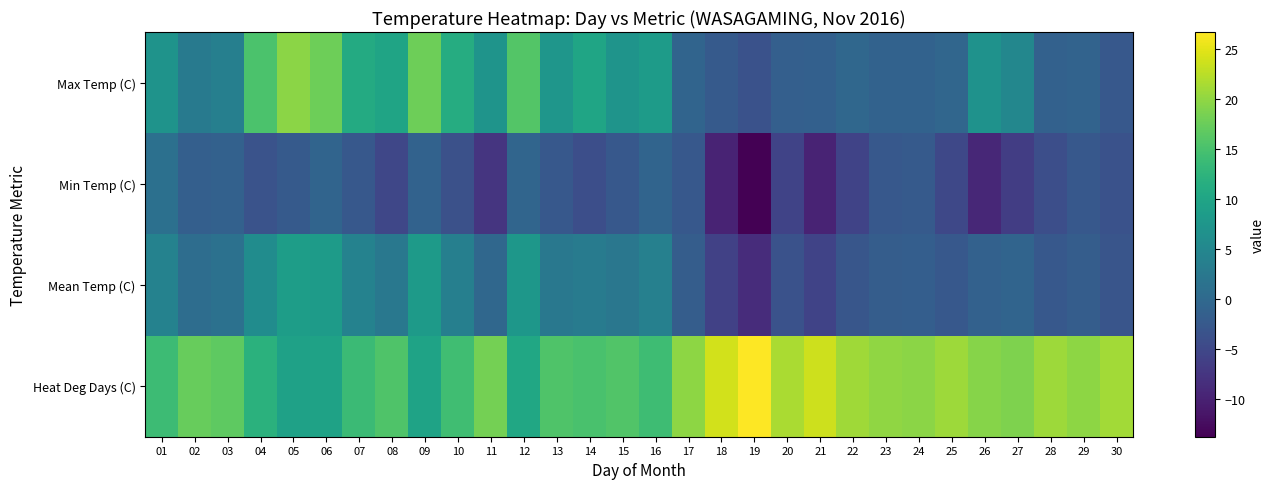

At 22, list the series in order from smallest to largest.

Min Temp (C), Mean Temp (C), Max Temp (C), Heat Deg Days (C)